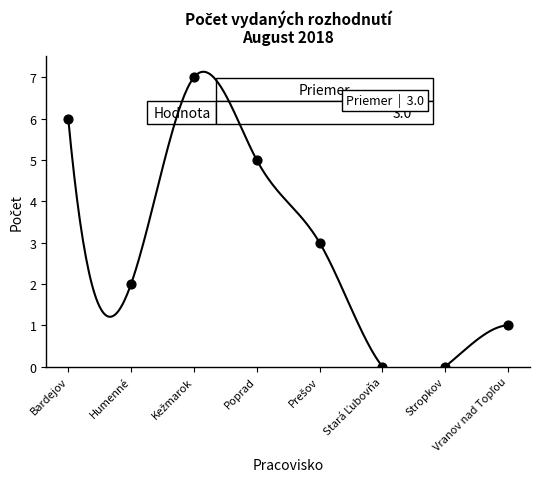

What is the range of Y values (max minus min)?

7